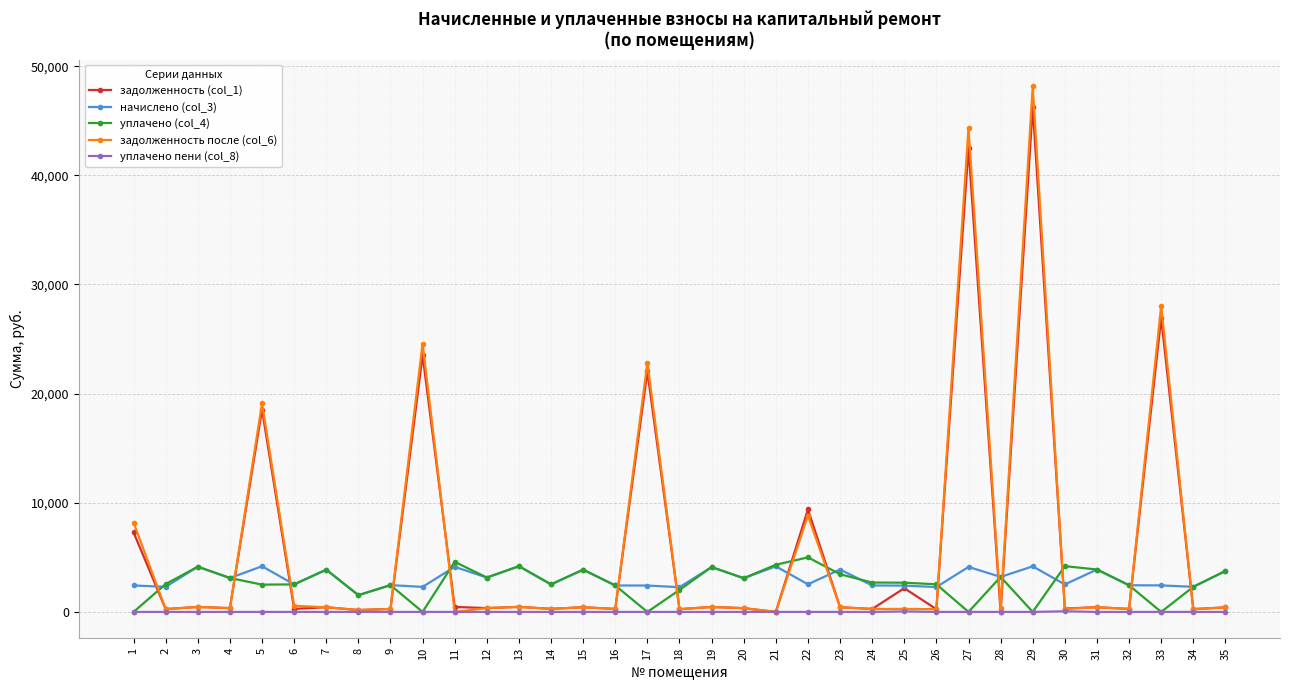

Rank the series by their maximum value, from highest to lowest.

задолженность после (col_6), задолженность (col_1), уплачено (col_4), начислено (col_3), уплачено пени (col_8)